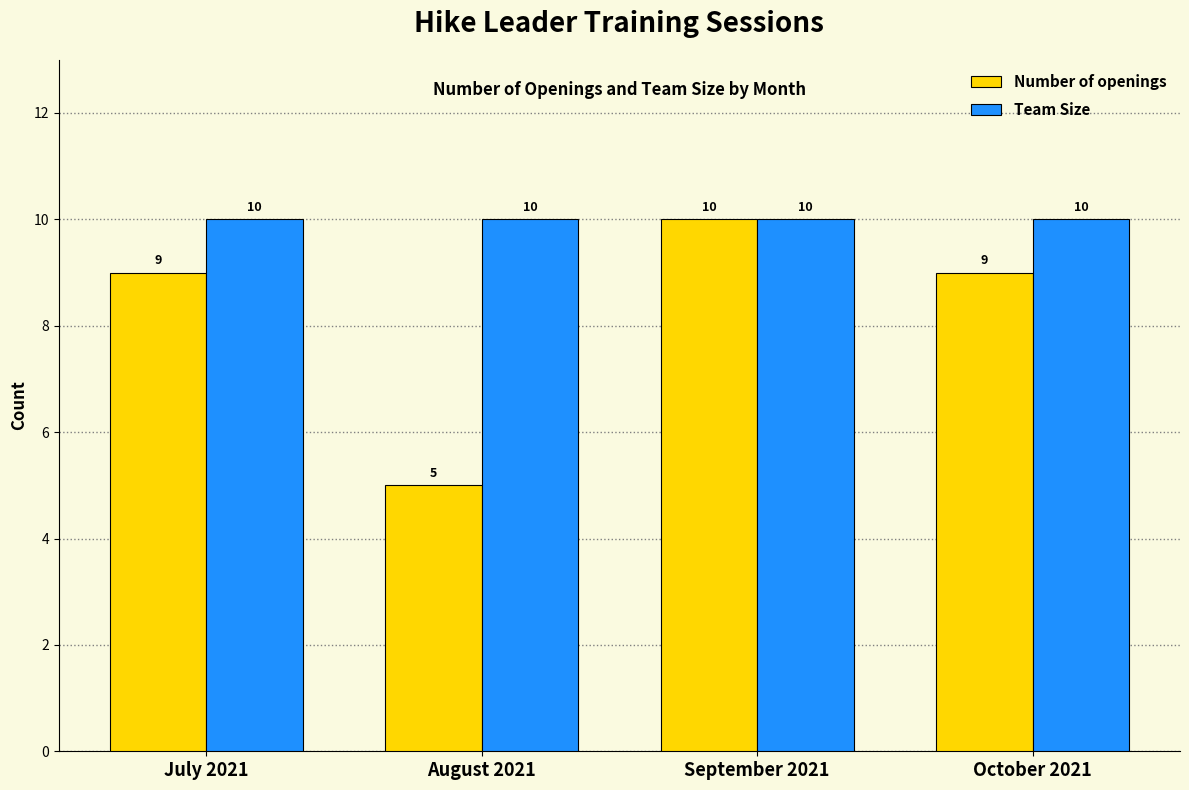

What is the highest value of the Team Size series?

10